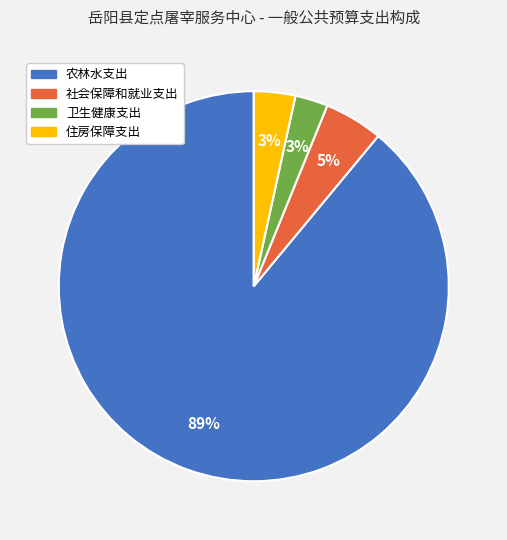

Is it true that 农林水支出 is 80% of the pie?

False